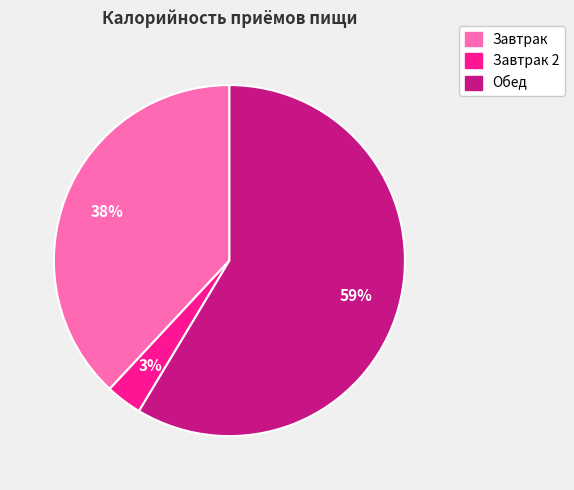

Is there a majority slice in this chart?

Yes